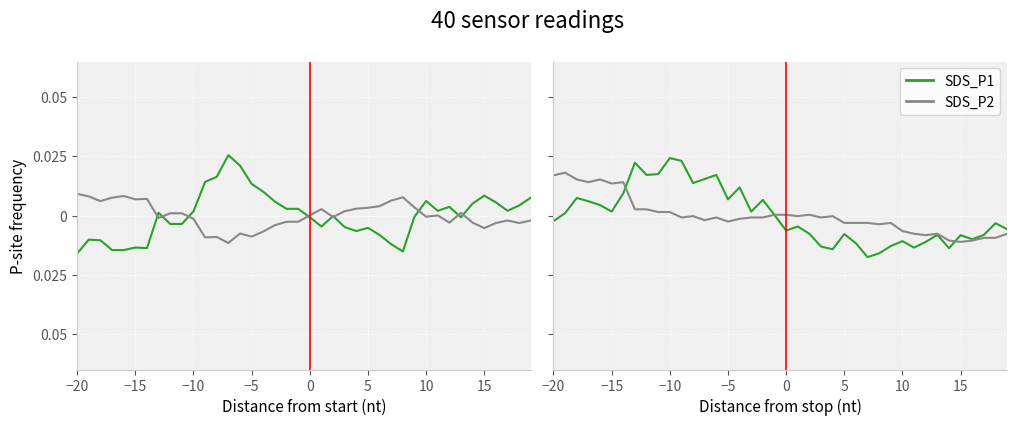

Where does the BME280_temperature series first go above 0?

−20